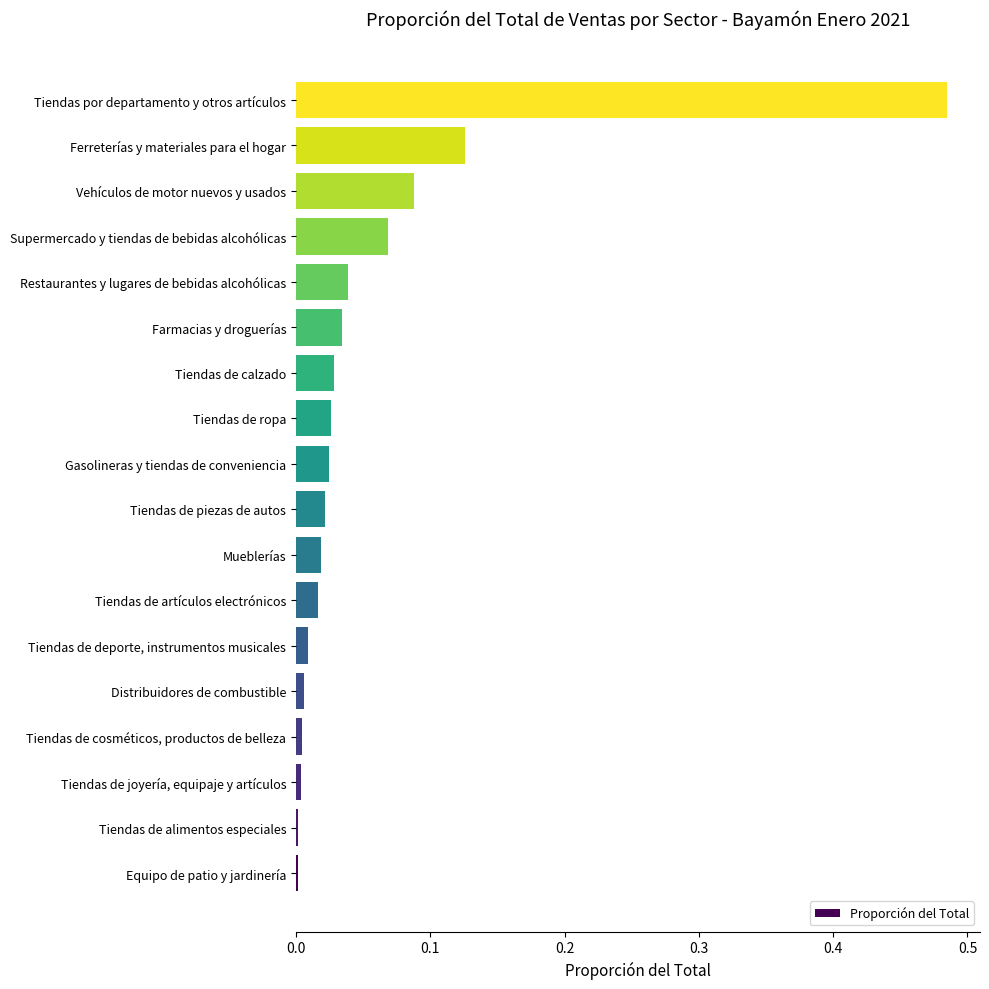

Which has a higher value, Mueblerías or Vehículos de motor nuevos y usados?

Vehículos de motor nuevos y usados